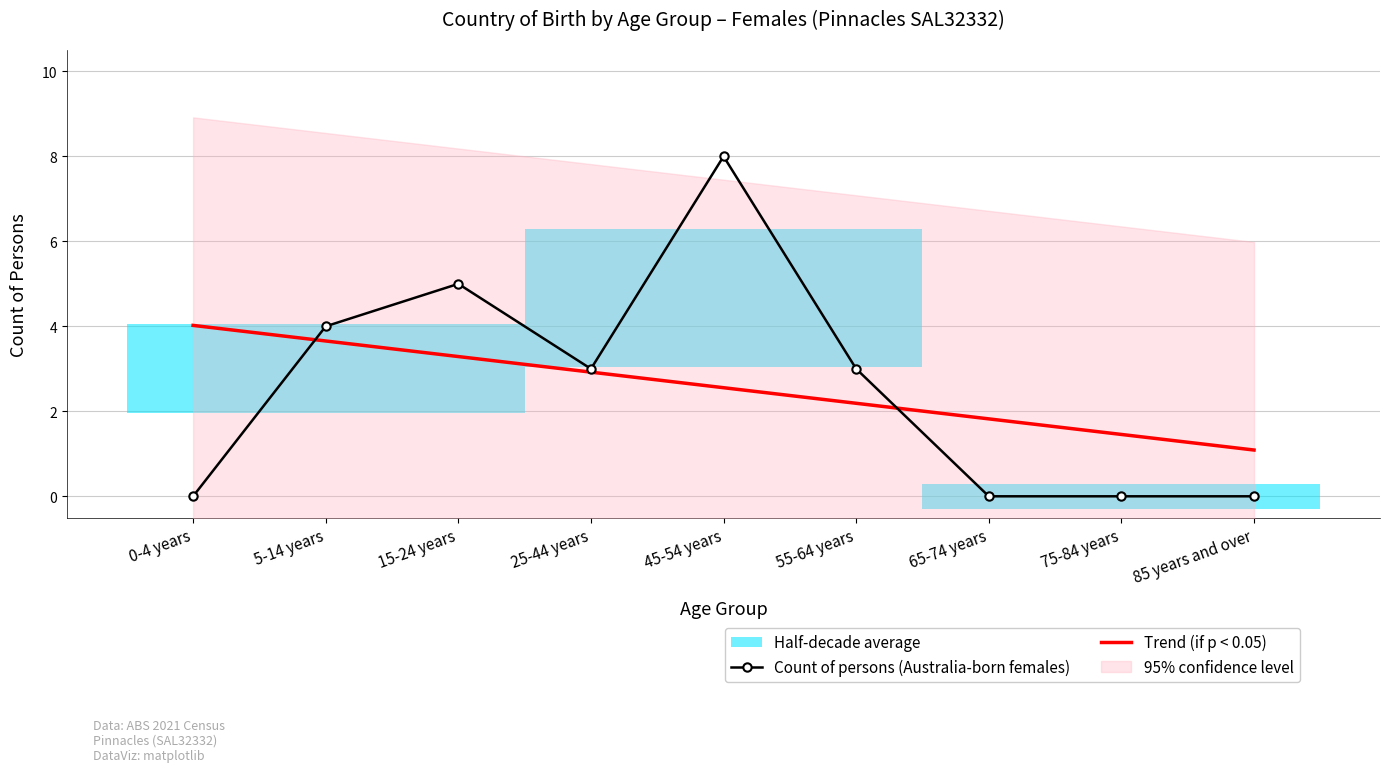

Where is Count of persons (Australia-born females) nearest to the value 4?

5-14 years